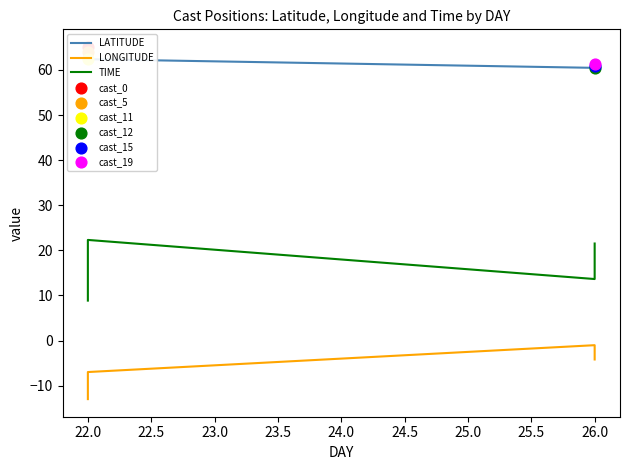

Which series reaches the maximum Y coordinate?

LATITUDE